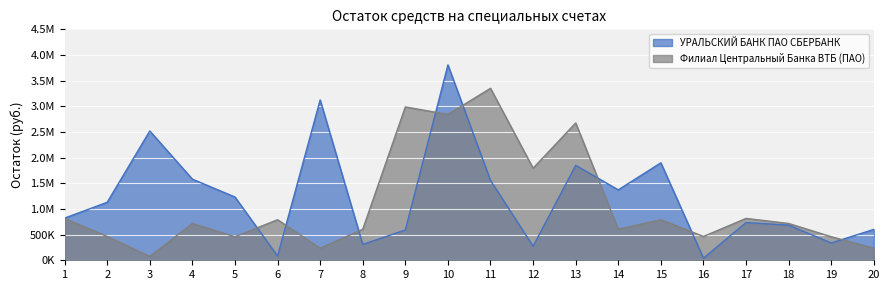

What is the maximum value for Филиал Центральный Банка ВТБ (ПАО)?

3350750.7